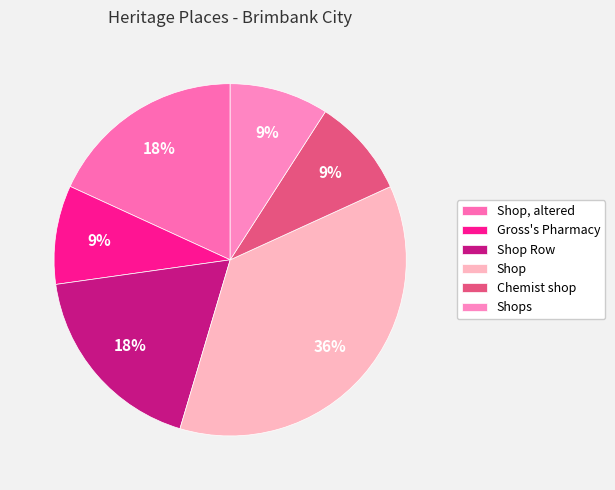

Count the number of slices in the pie.

6